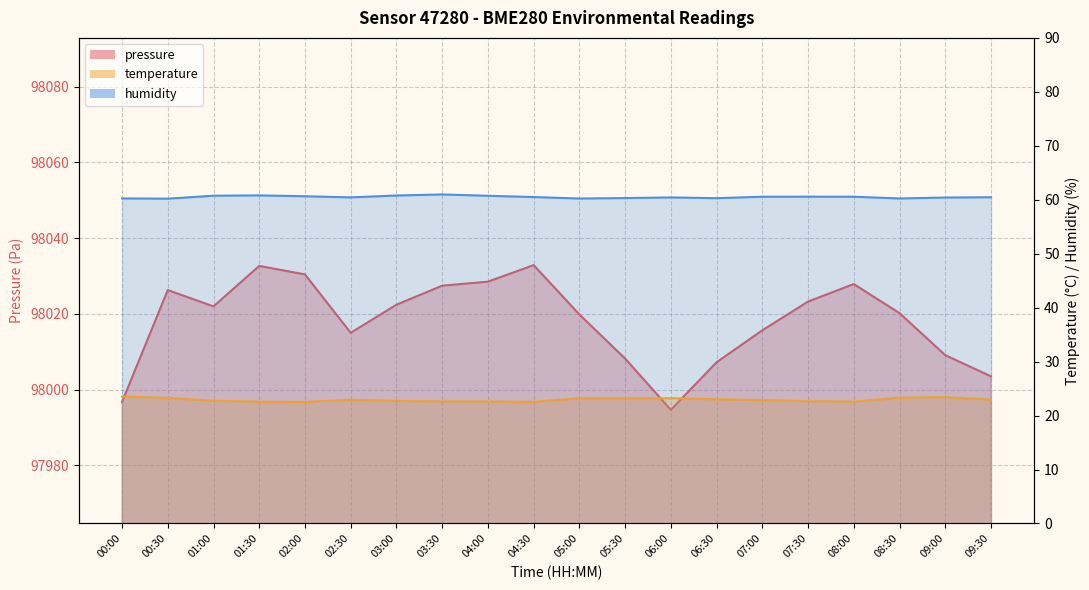

Is the value of pressure at 07:30 greater than the value of humidity at 03:00?

Yes